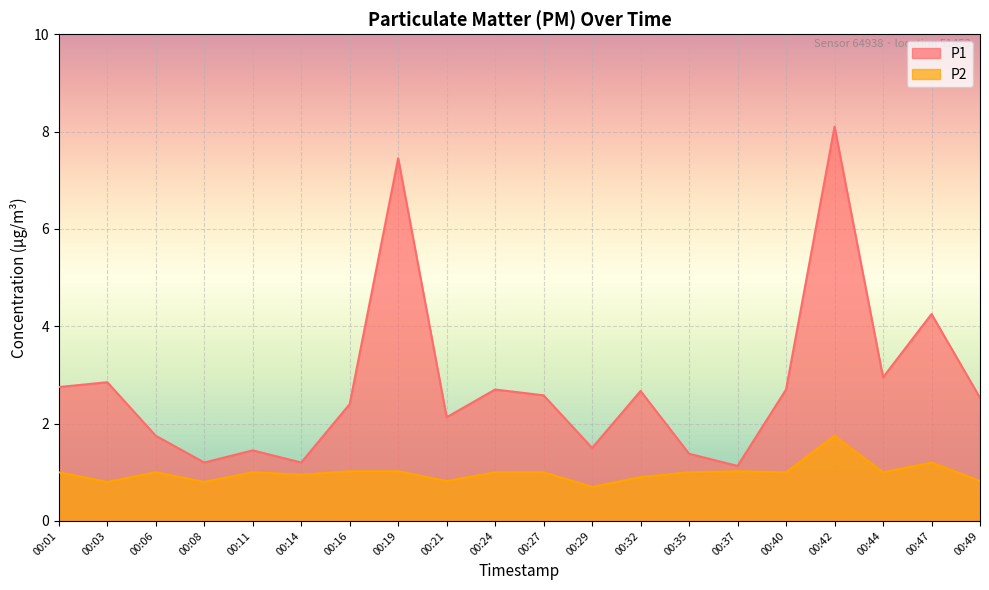

List the series in order of their peak value, lowest first.

P2, P1